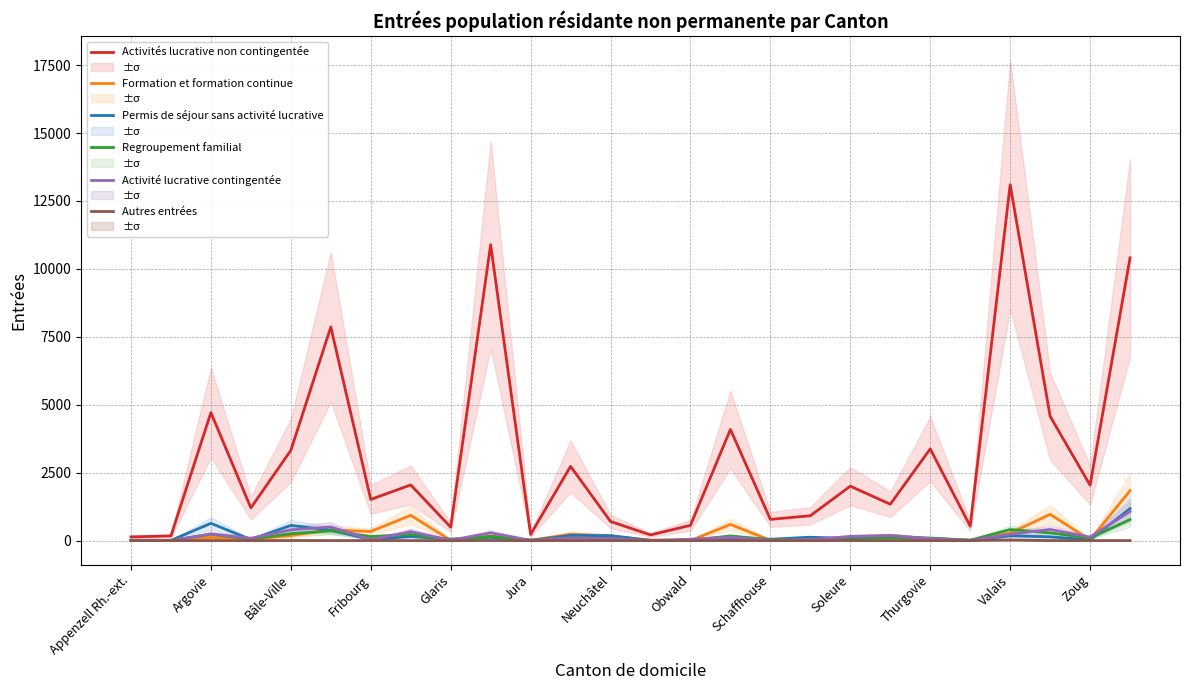

True or false: Permis de séjour sans activité lucrative and Regroupement familial cross at least once.

True